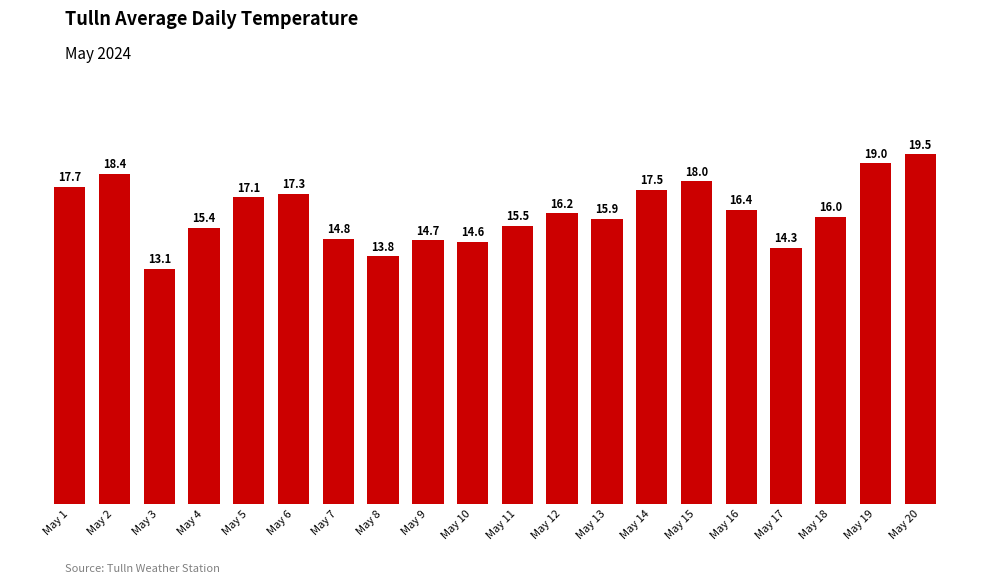

The chart shows a value of 24.0 at May 7. True or false?

False